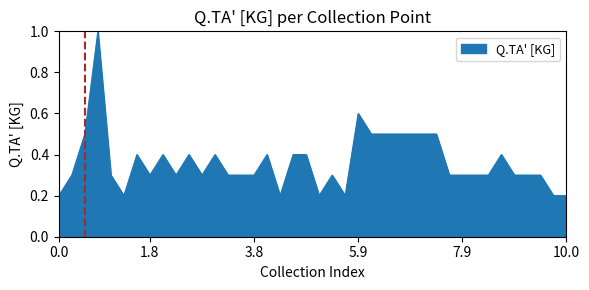

What is the difference between the maximum and minimum values?

0.8